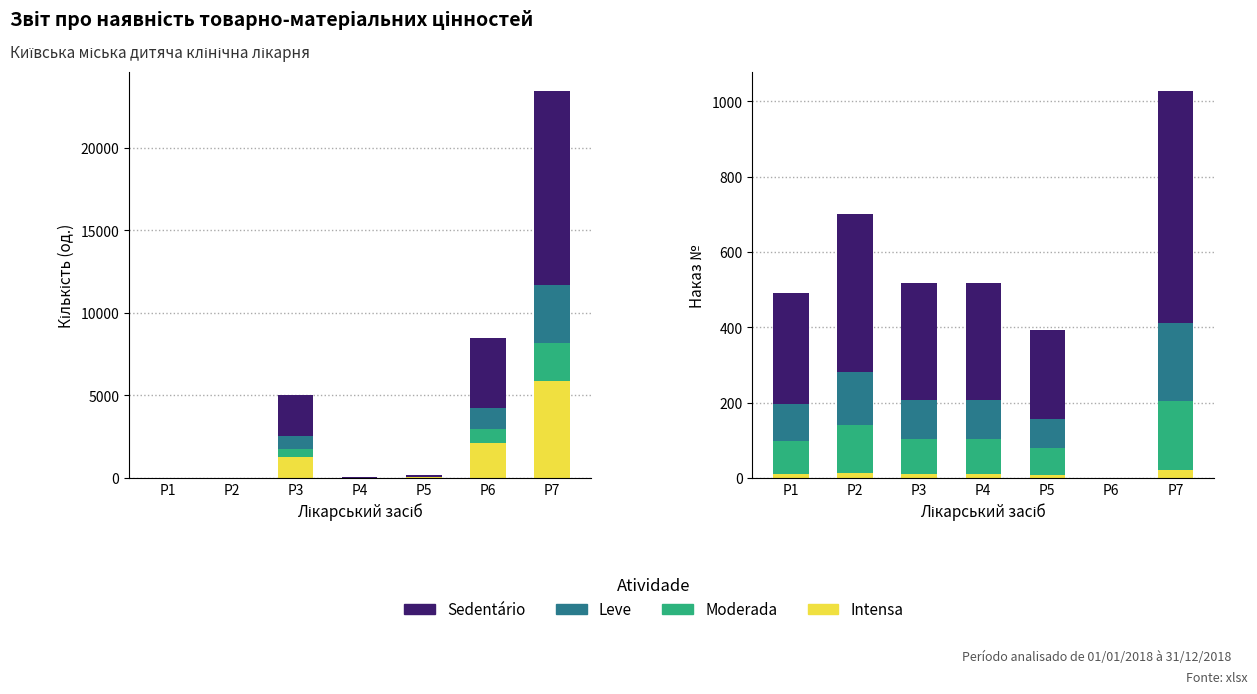

How many bars are there in each group?

4